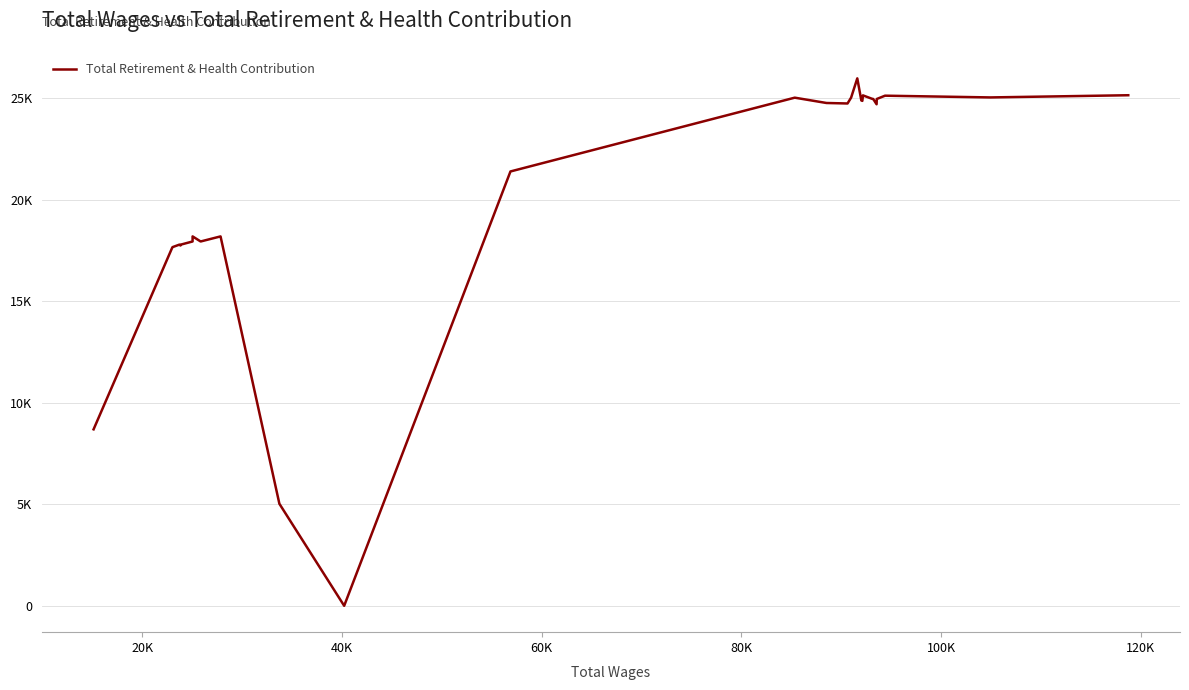

What is the difference between the maximum and minimum values?

25989